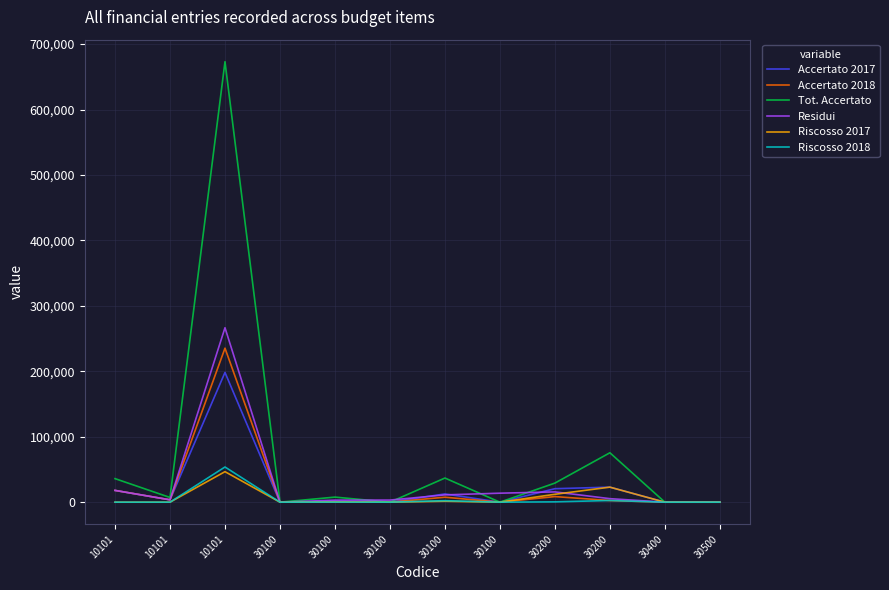

What is the difference between the maximum and minimum values in the Accertato 2018 series?

235345.1